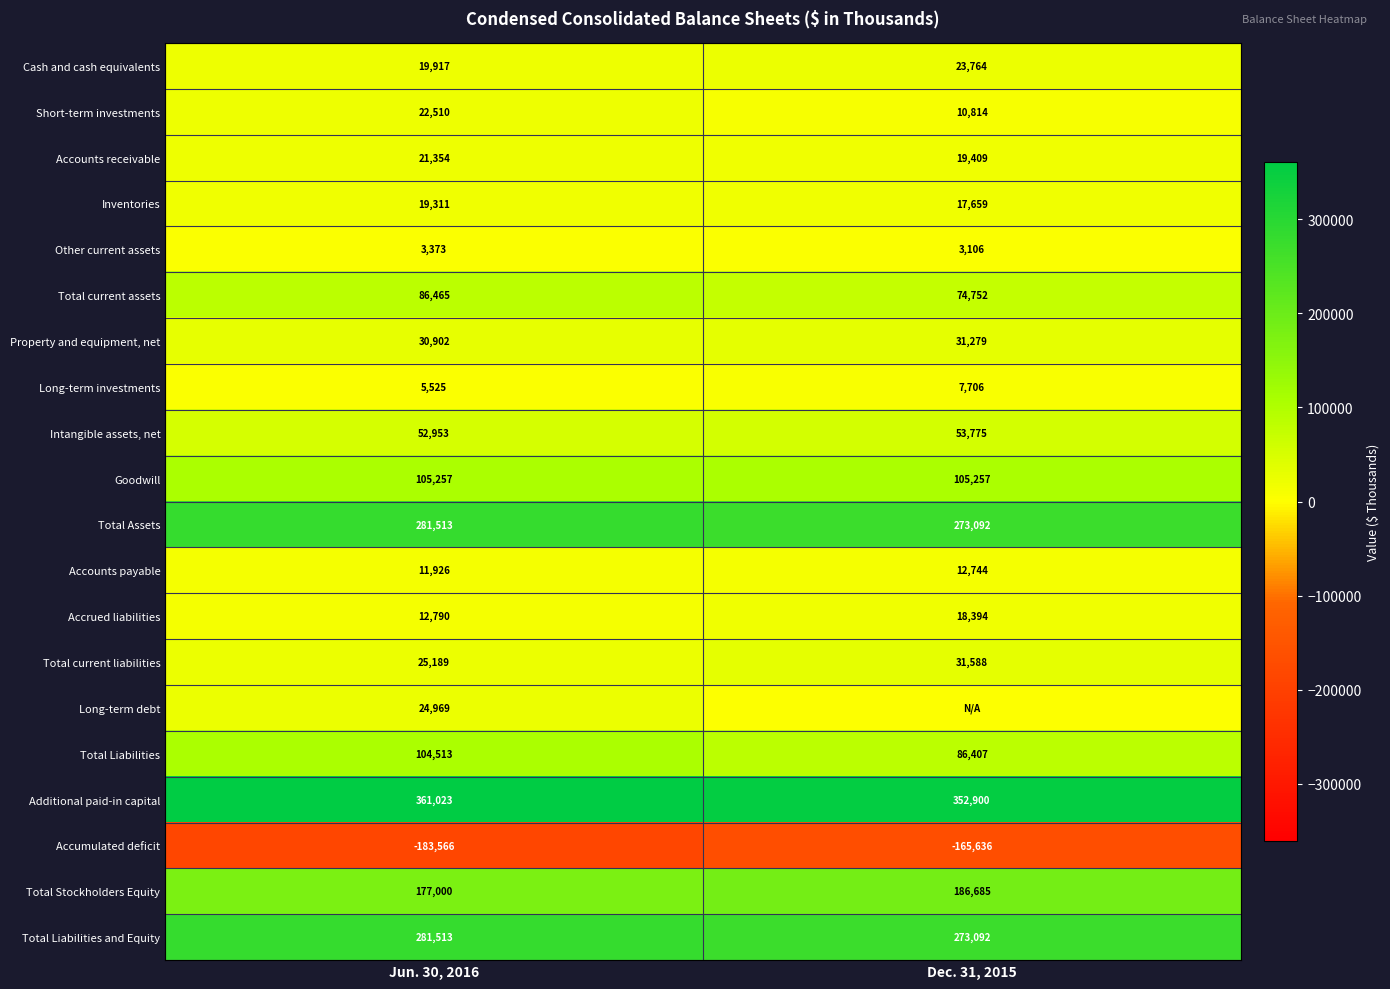

At how many categories does at least one series exceed 339766?

2